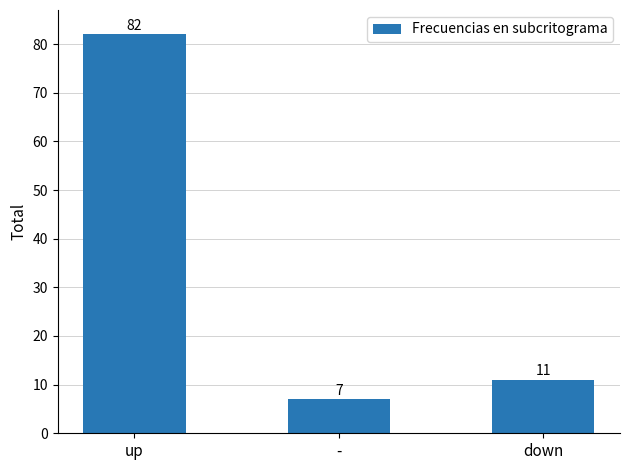

The value at up is 20. True or false?

False